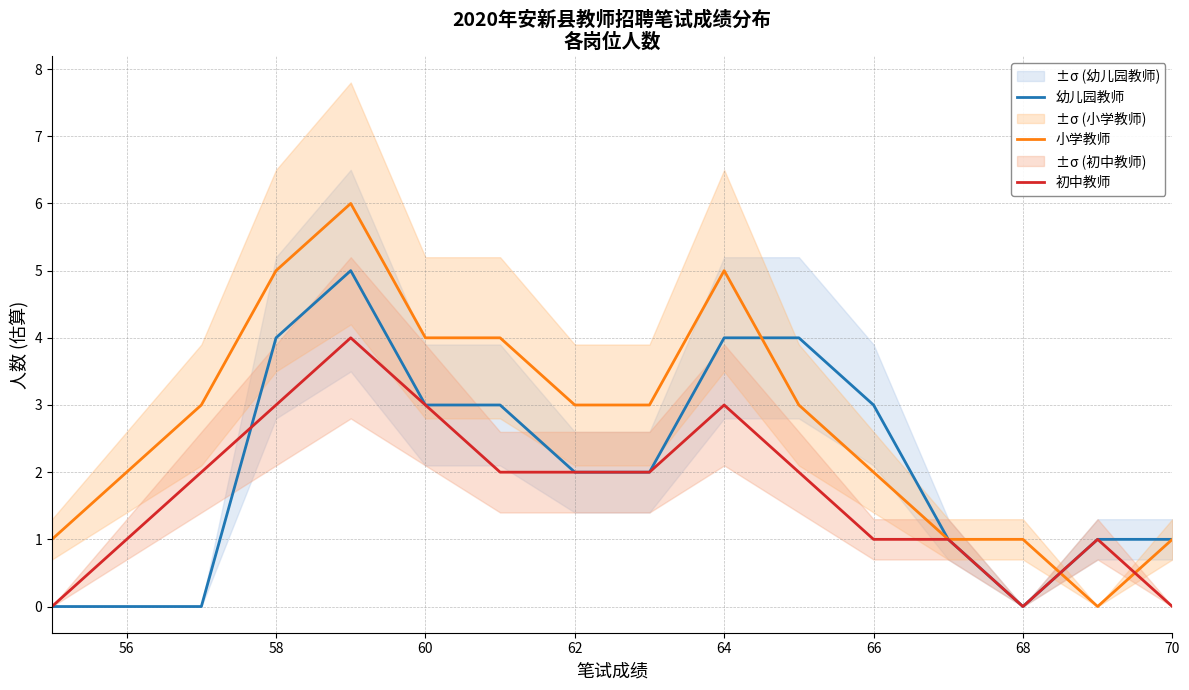

What is the approximate value of 小学教师 at 64?

5